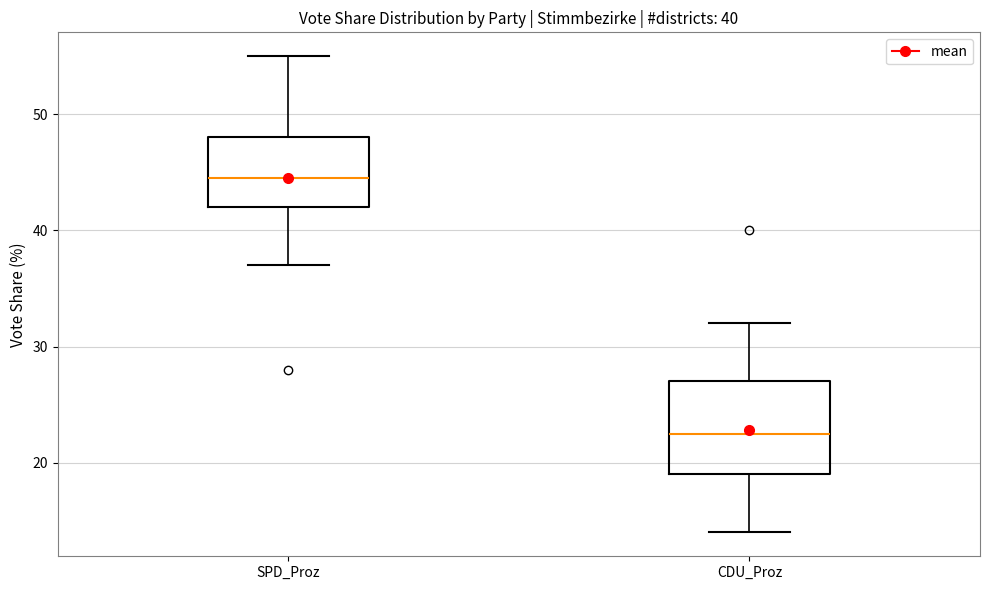

Which box's median line is the highest?

SPD_Proz